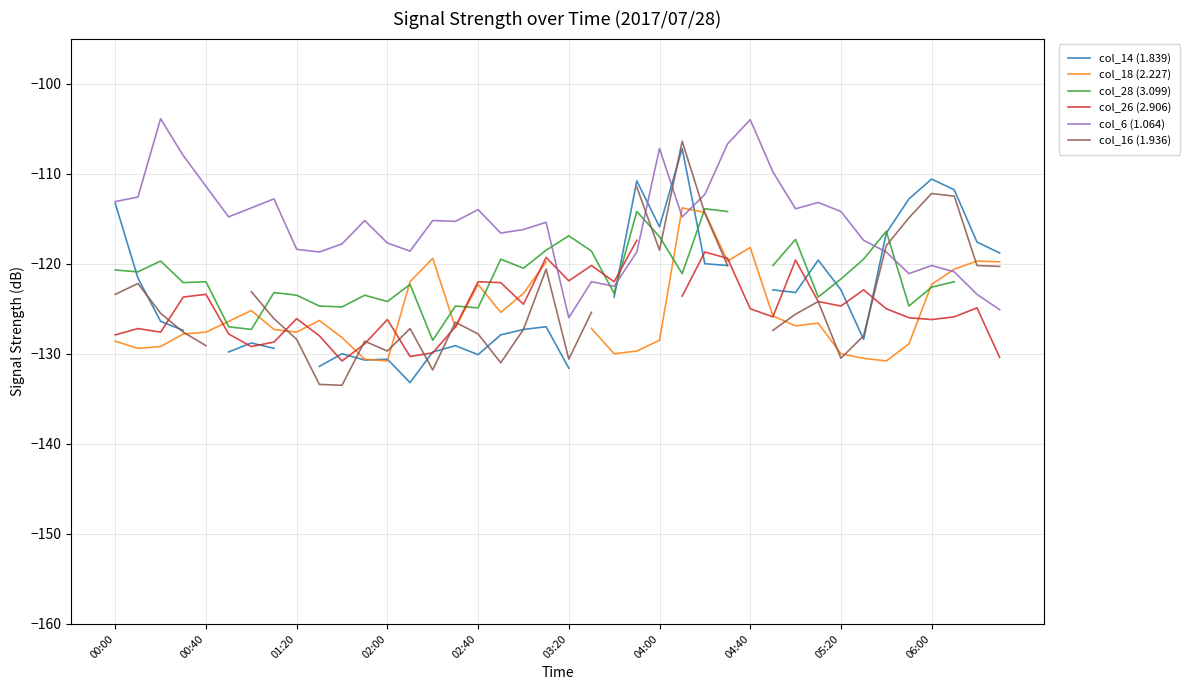

What is the highest value of the col_28 (3.099) series?

-113.9